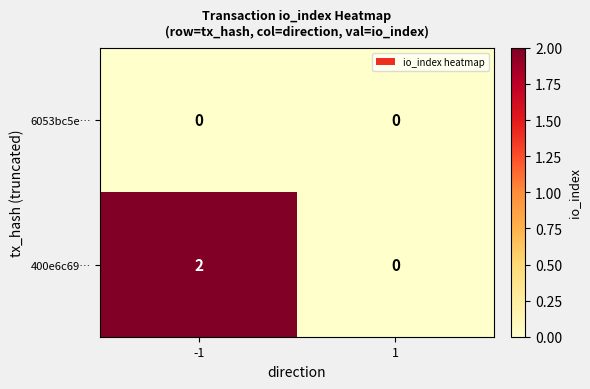

Count the number of data series in this chart.

2